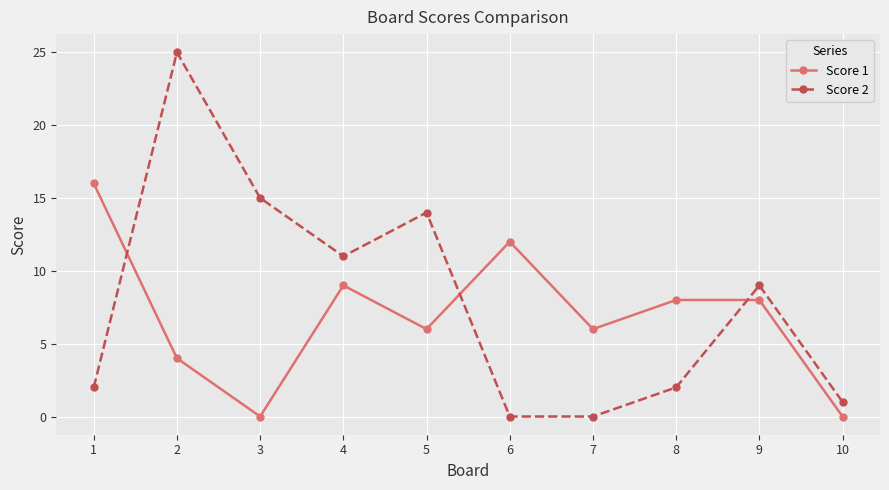

What is the greatest value displayed?

25